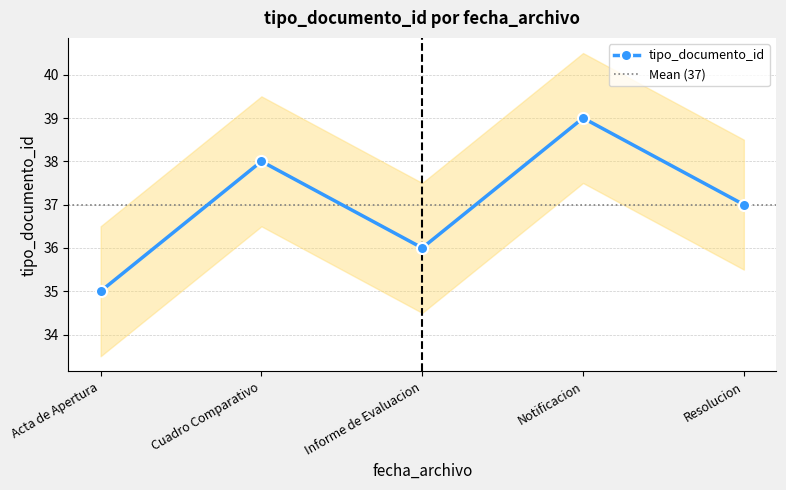

What is the value of the 1st point from the left?

35